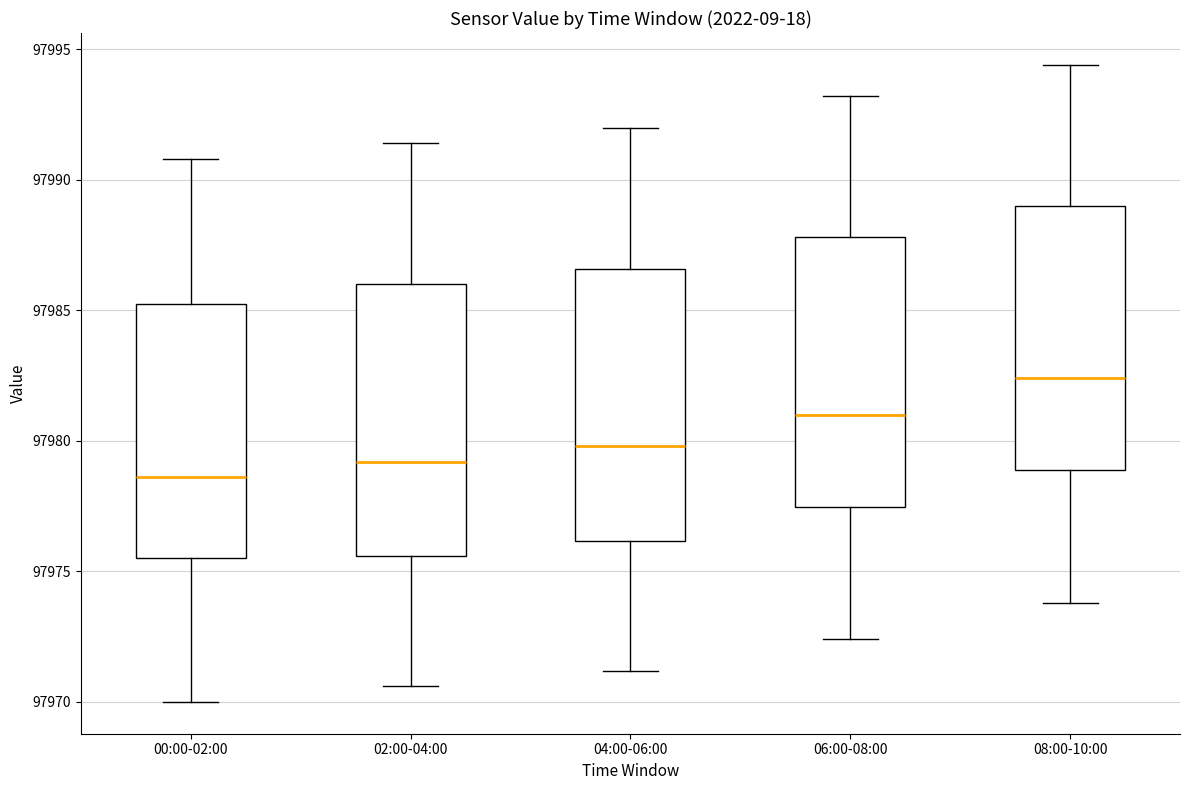

Reading left to right, transcribe this box plot: for each box, give where its median line is, the range the box spans, and where its two whiskers end, as read against the y-axis. The values are not printed on the chart, so give them approximately, as read against the axis.

00:00-02:00: median 97978.5, box 97975.5 to 97985.5, whiskers 97970.0 to 97991.0
02:00-04:00: median 97979.0, box 97975.5 to 97986.0, whiskers 97970.5 to 97991.5
04:00-06:00: median 97980.0, box 97976.0 to 97986.5, whiskers 97971.0 to 97992.0
06:00-08:00: median 97981.0, box 97977.5 to 97988.0, whiskers 97972.5 to 97993.0
08:00-10:00: median 97982.5, box 97979.0 to 97989.0, whiskers 97974.0 to 97994.5